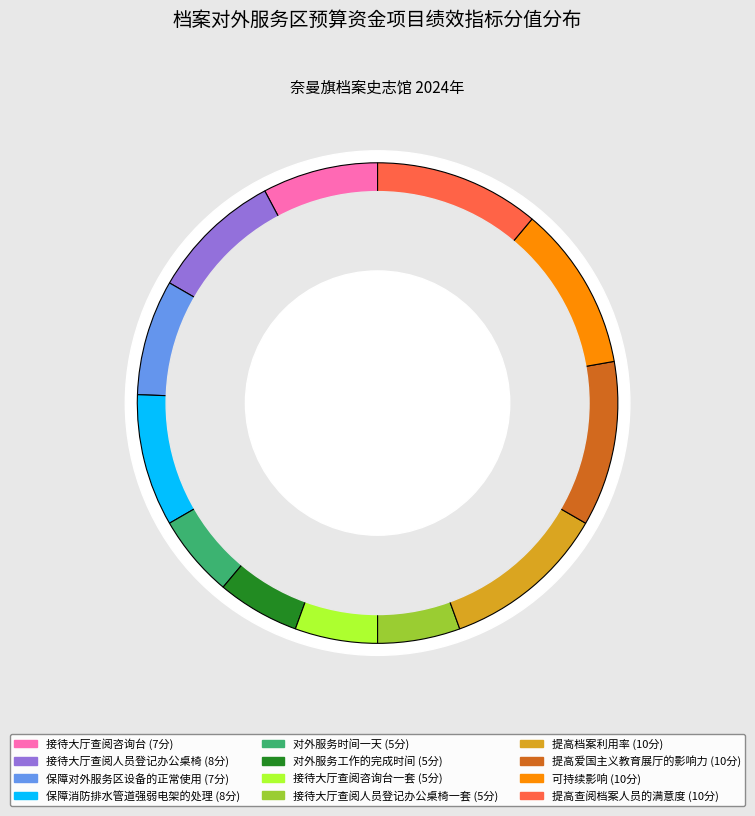

Does 可持续影响 account for over 50% of the chart?

No